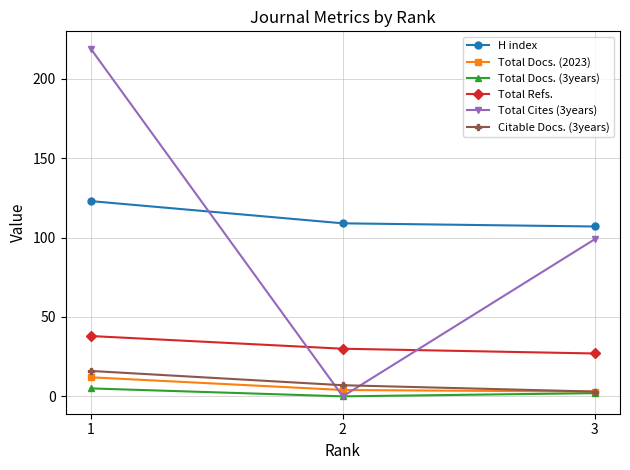

At which label does H index first exceed 109?

1